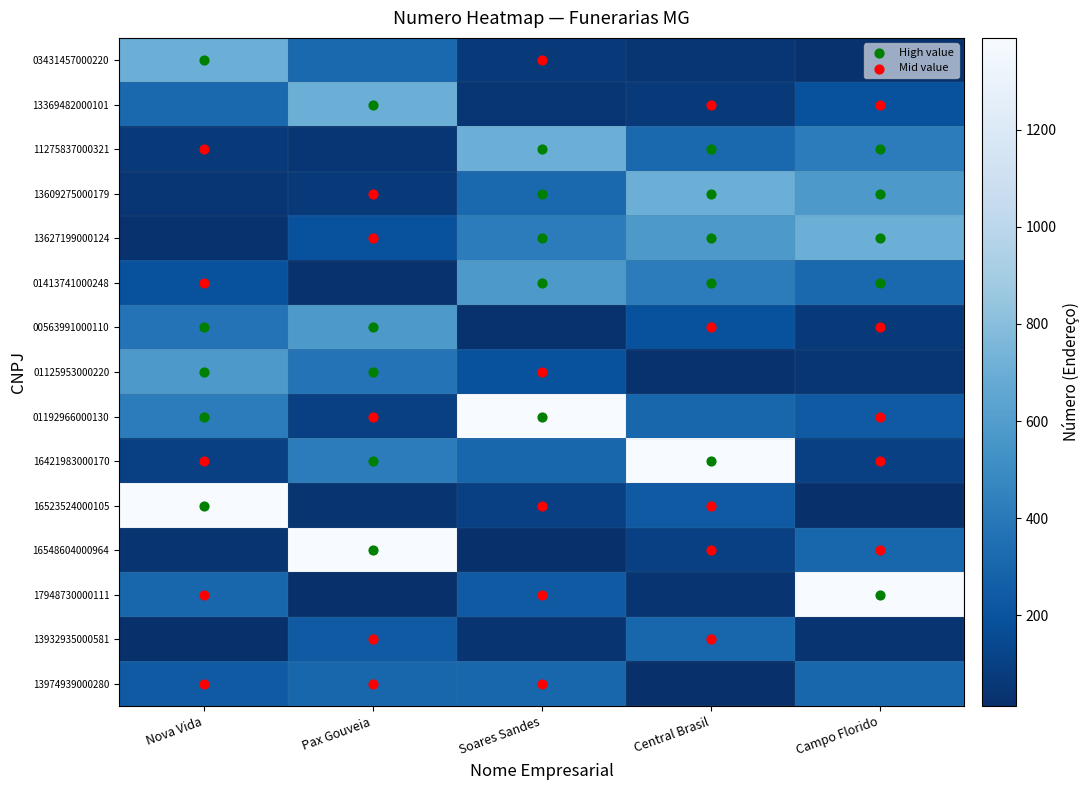

Which series has the largest total across all categories?

01192966000130